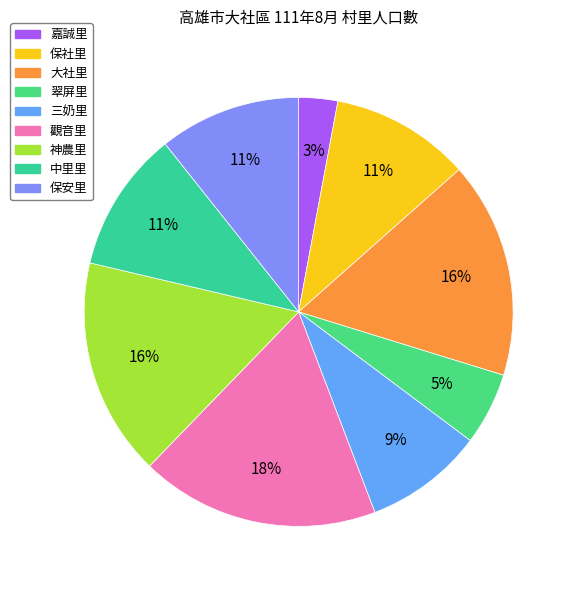

To the nearest percent, what is the combined percentage of 觀音里 and 神農里?

34%